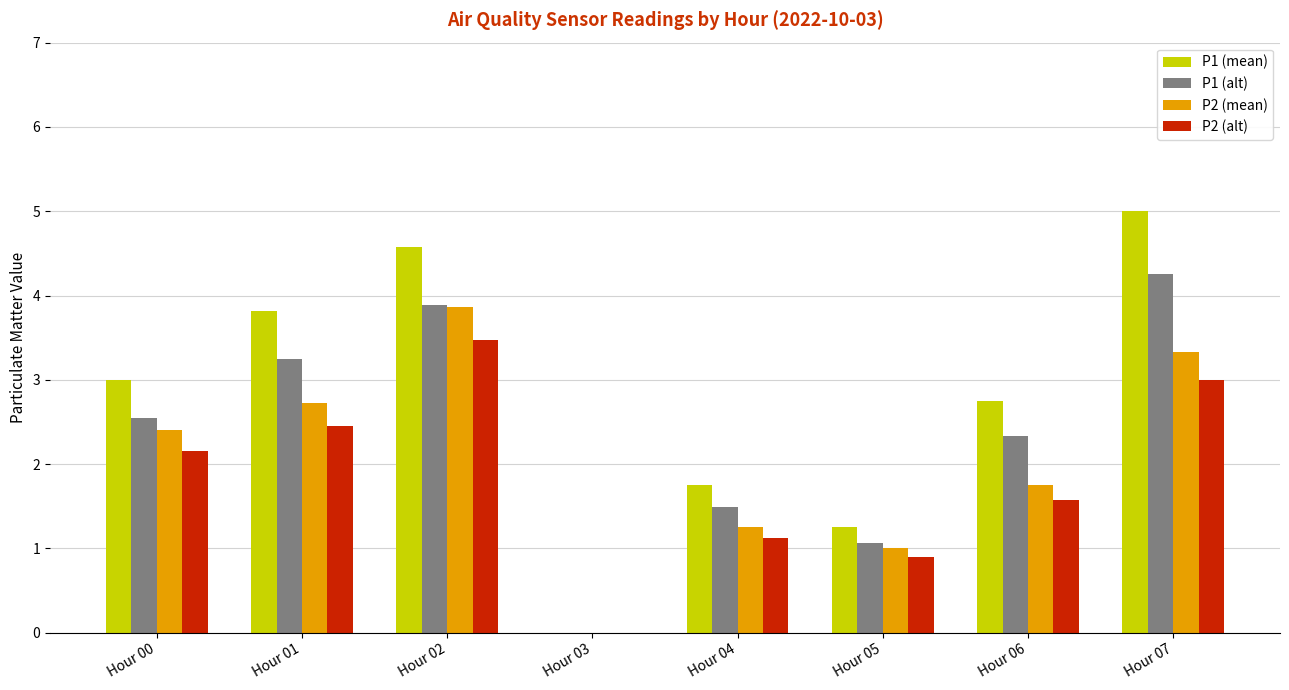

The P1 (mean) series shows 0.0 at Hour 03. True or false?

True